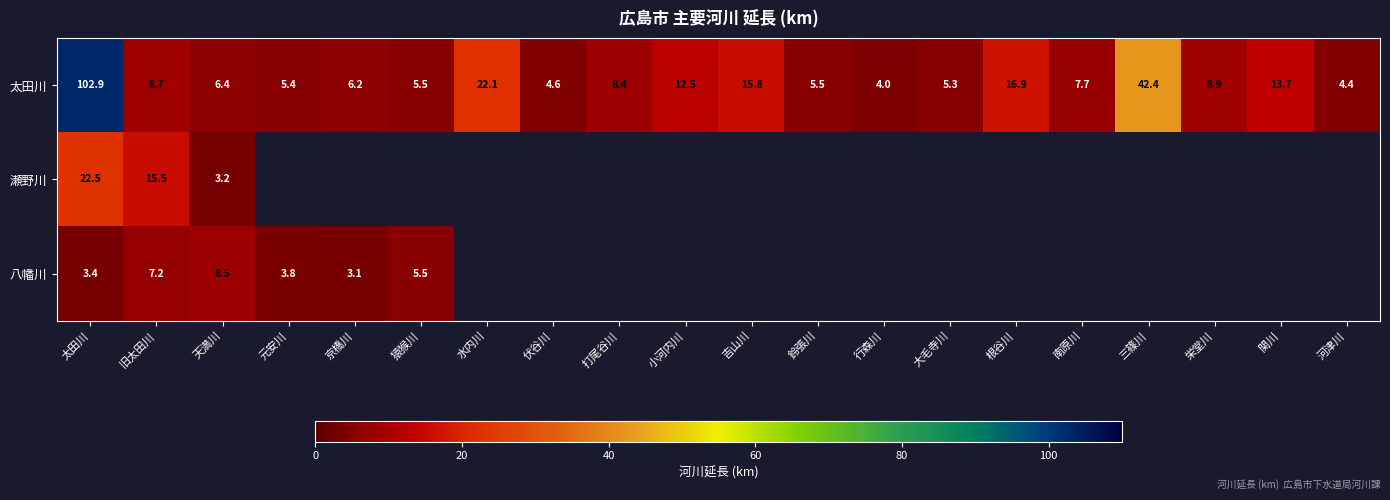

True or false: 太田川 has a value of 6.4 at 天満川.

True